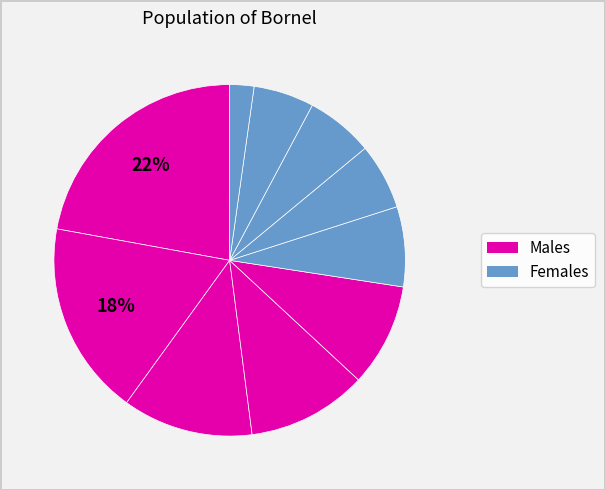

How many slices are in this pie chart?

10